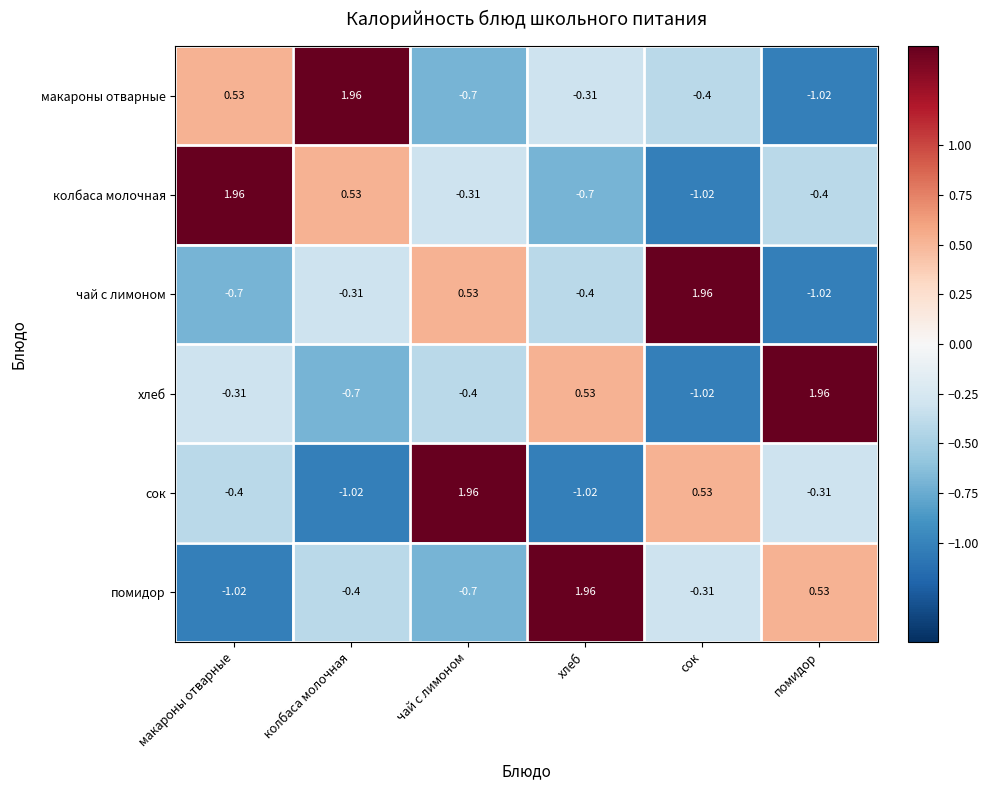

At which category is the sum across all series the highest?

чай с лимоном